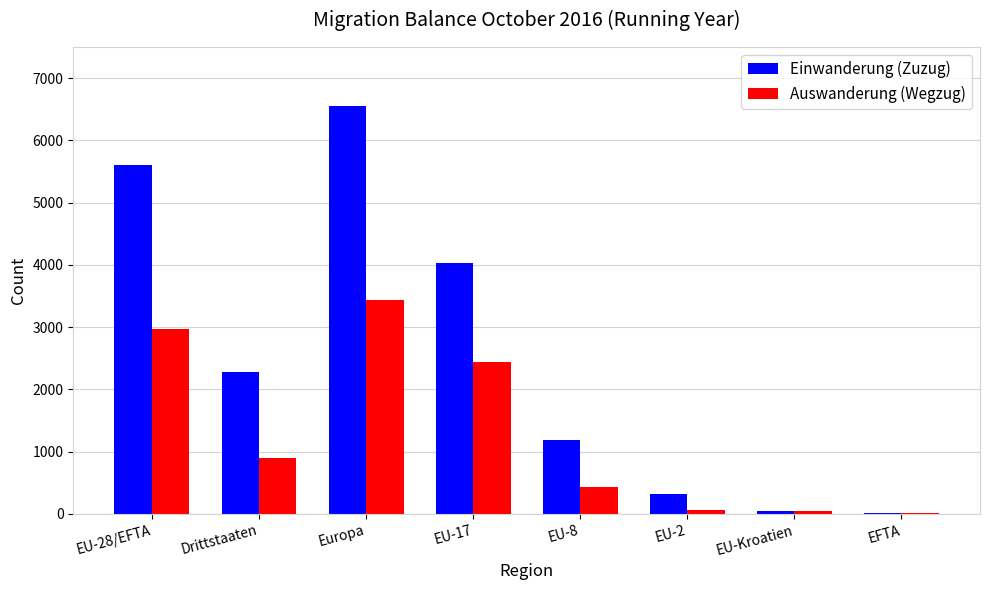

Which series changed the most between EU-17 and EU-8?

Einwanderung (Zuzug)